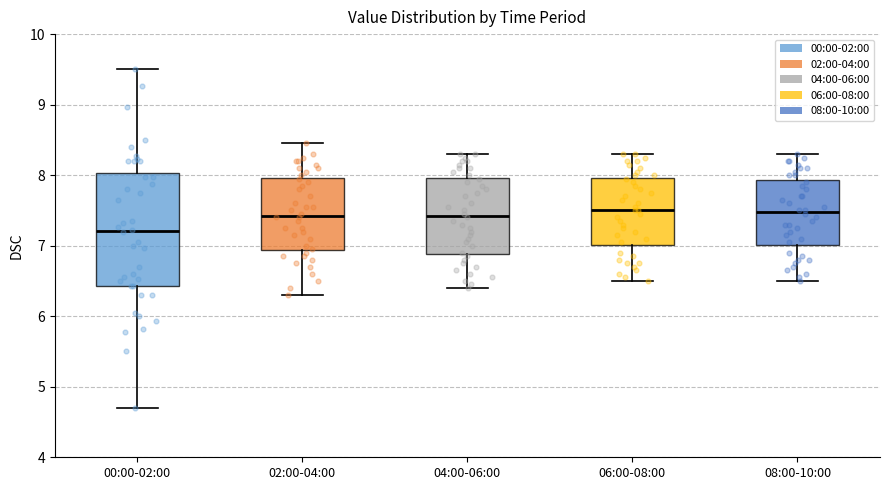

Comparing the boxes themselves (not the whiskers), which one is the tallest?

00:00-02:00